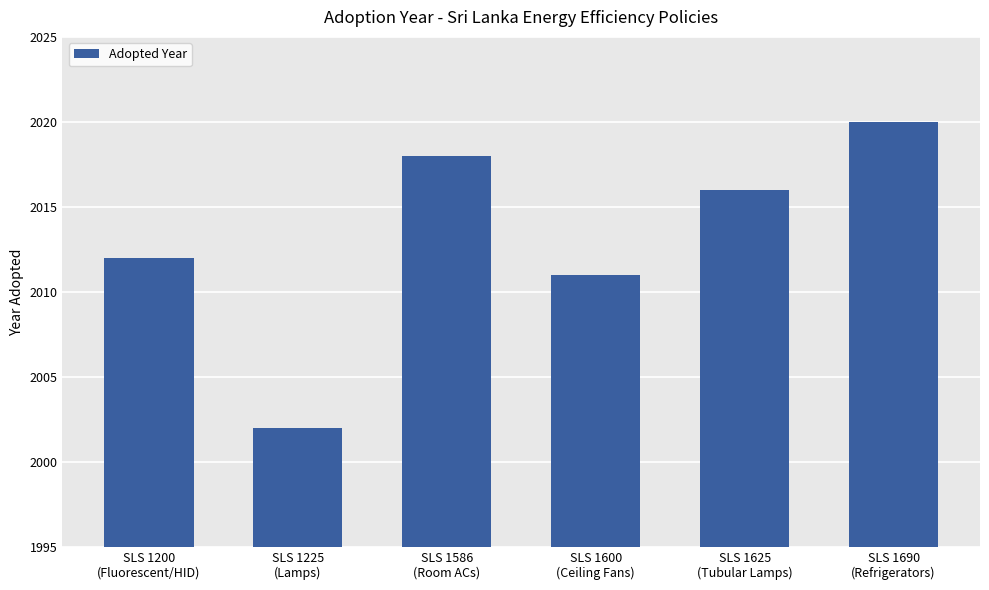

What is the value of the 6th bar from the left?

2020